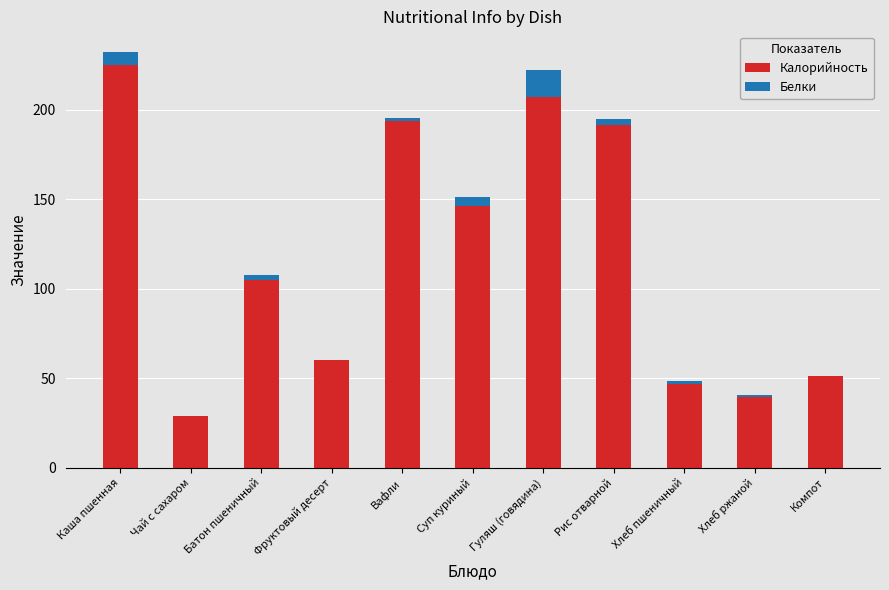

Is it true that Калорийность equals 123.3 at Каша пшенная?

False